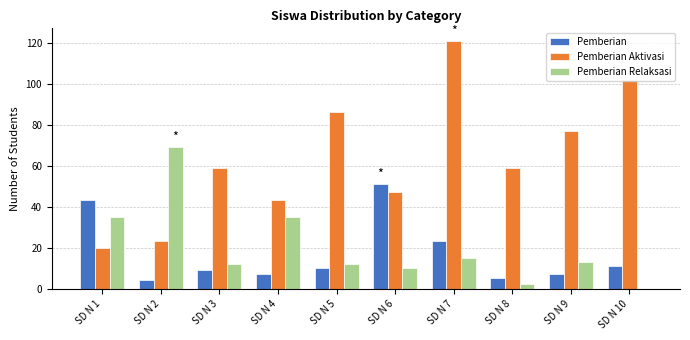

Between SD N 6 and SD N 10, which series saw the biggest shift?

Pemberian Aktivasi